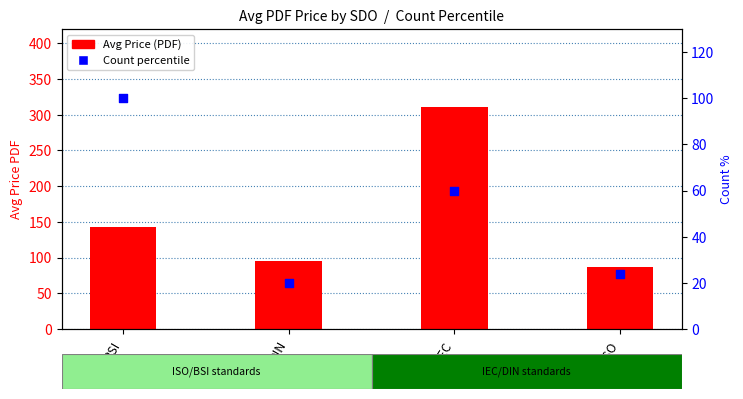

Which series has the widest spread of Y values?

Avg Price (PDF)